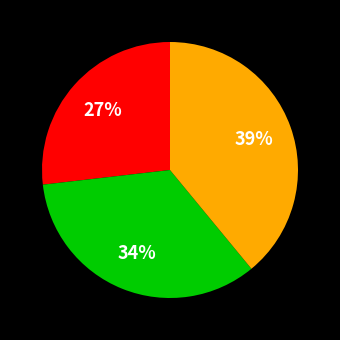

To the nearest percent, what is the difference between the largest and smallest slice percentages?

12%